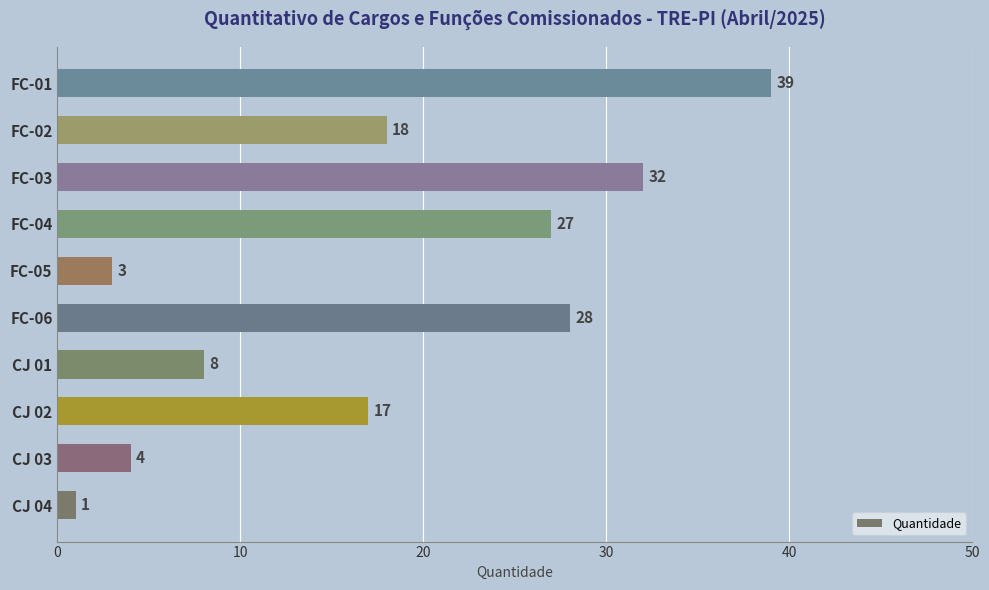

Where is the data nearest to the value 20?

FC-02